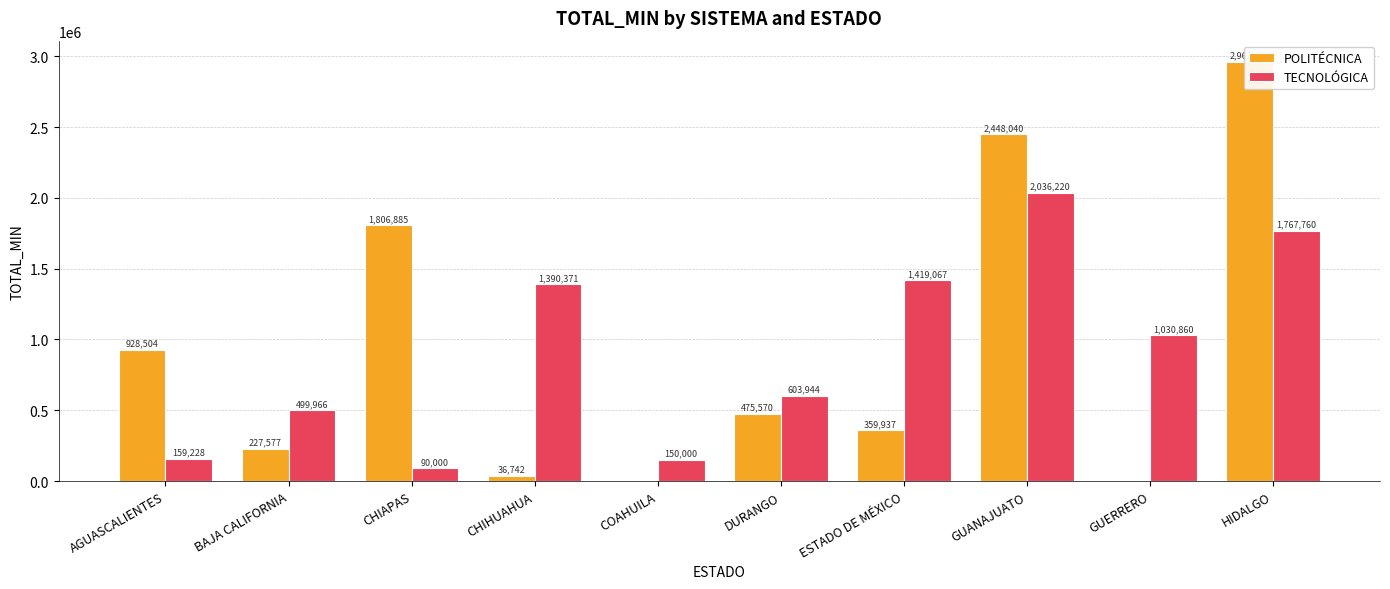

What is the sum of all POLITÉCNICA values?

9245703